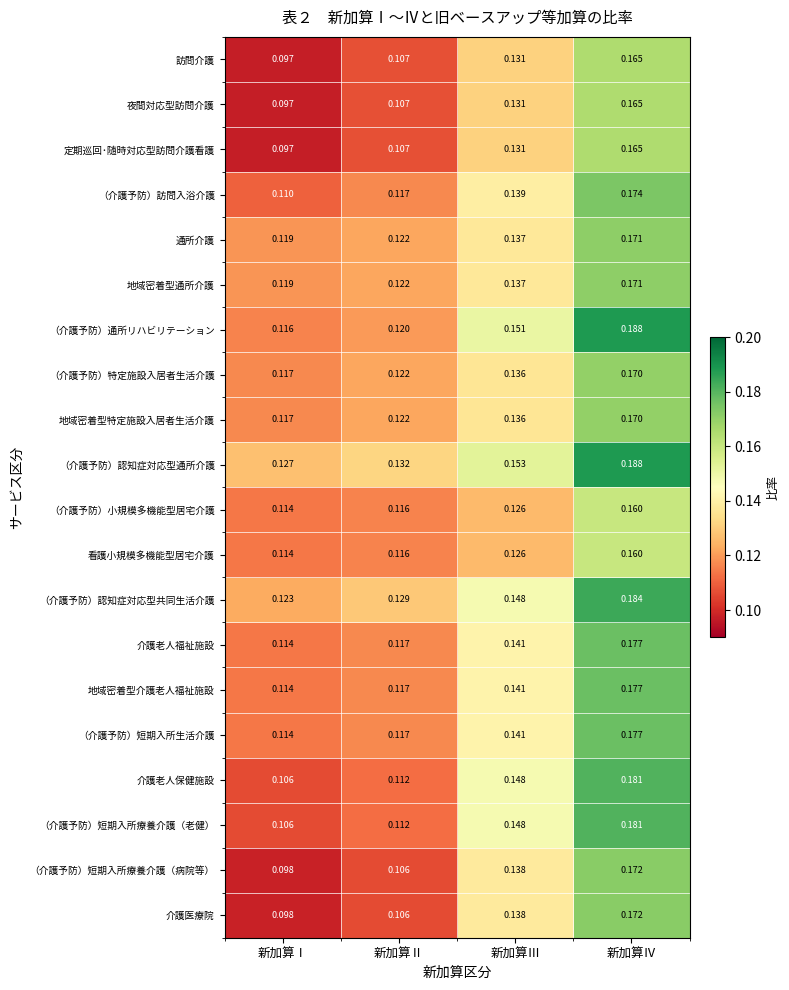

Where is （介護予防）短期入所療養介護（老健） nearest to the value 0?

新加算Ⅰ